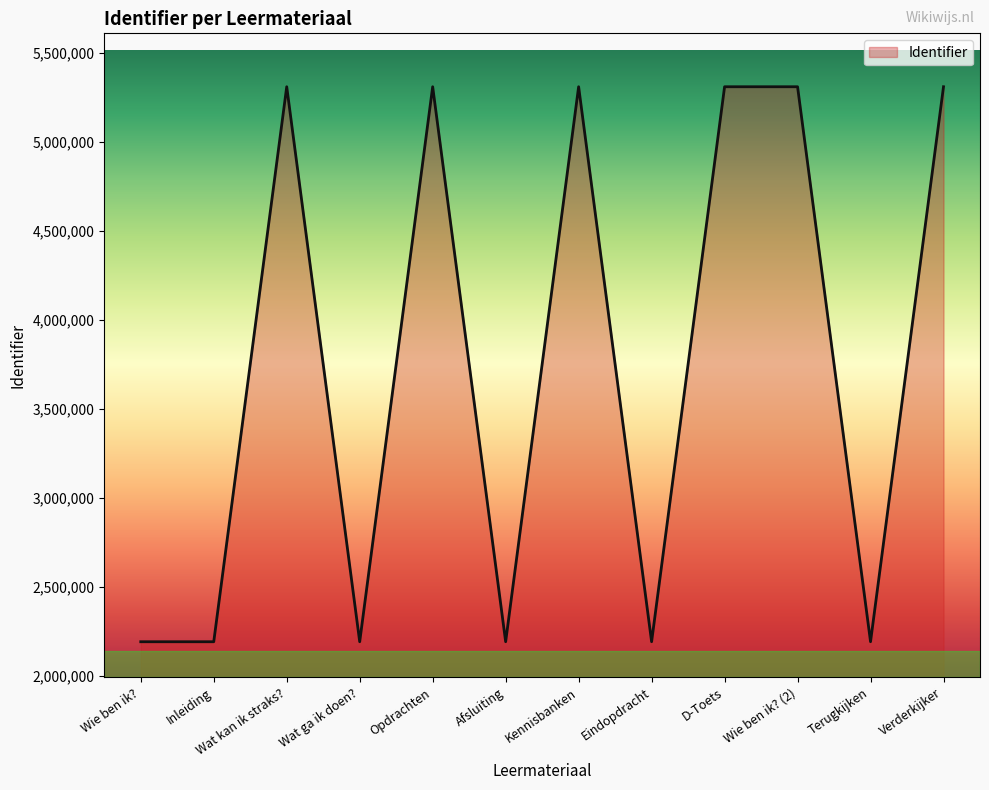

What is the ratio of the value at Inleiding to the value at Wat ga ik doen??

1.0